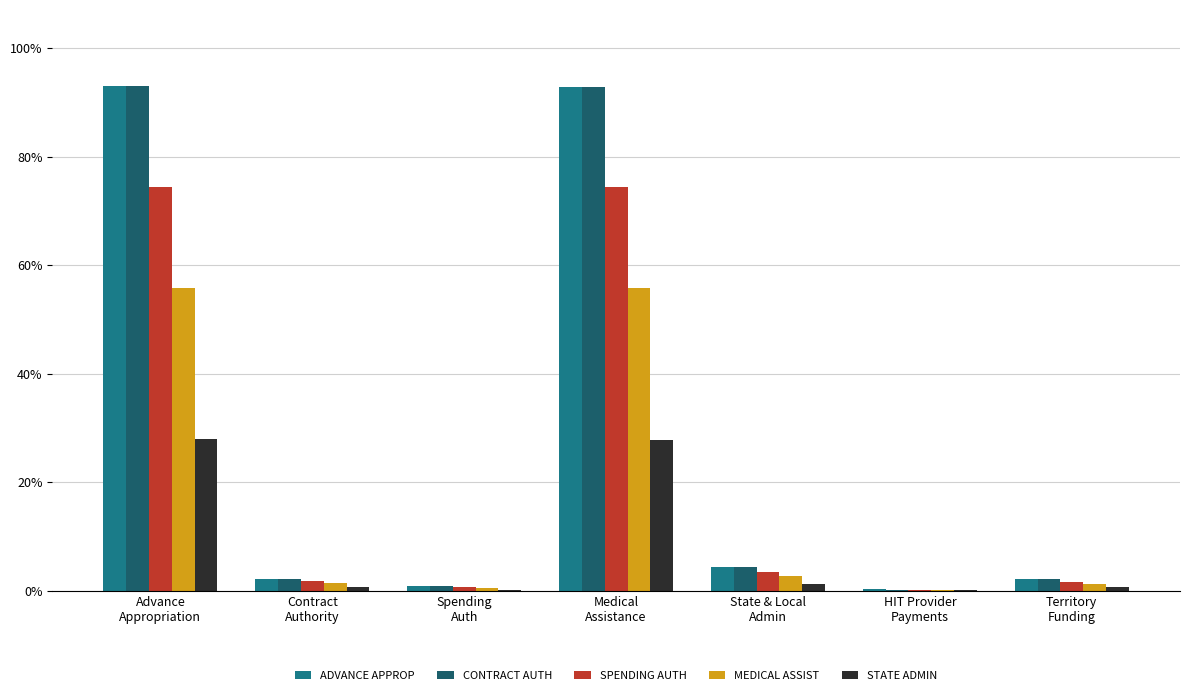

What is the sum of all MEDICAL ASSIST values?

117.5